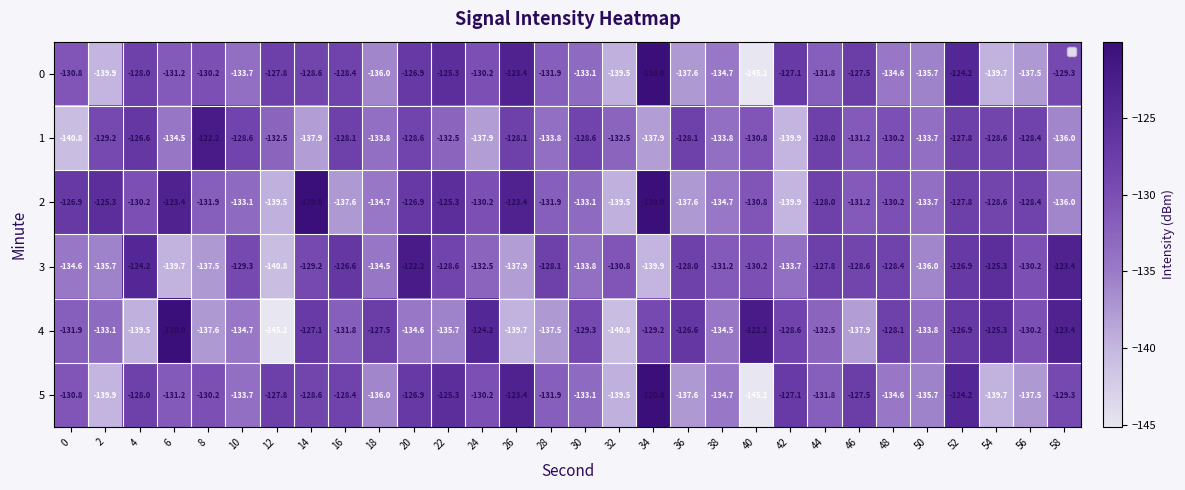

At which category is the sum across all series the highest?

52